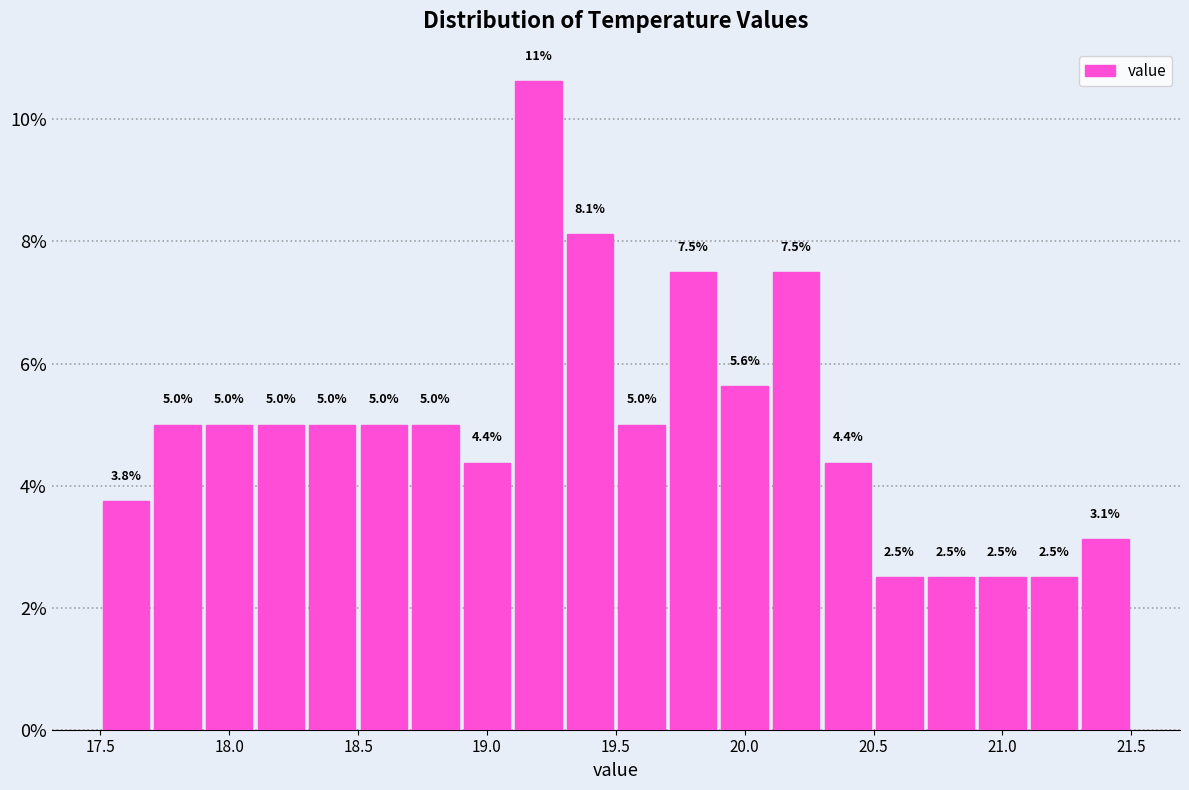

Over which range of the x-axis is the bar tallest?

19.1 to 19.3